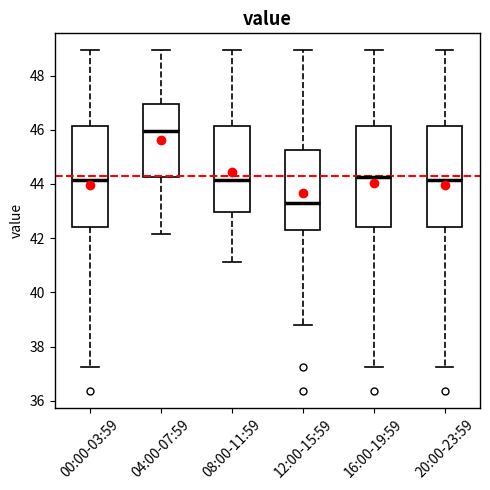

Where does the lower whisker of the box for 12:00-15:59 end on the y-axis? The values are not printed on the chart, so give them approximately, as read against the axis.

38.8